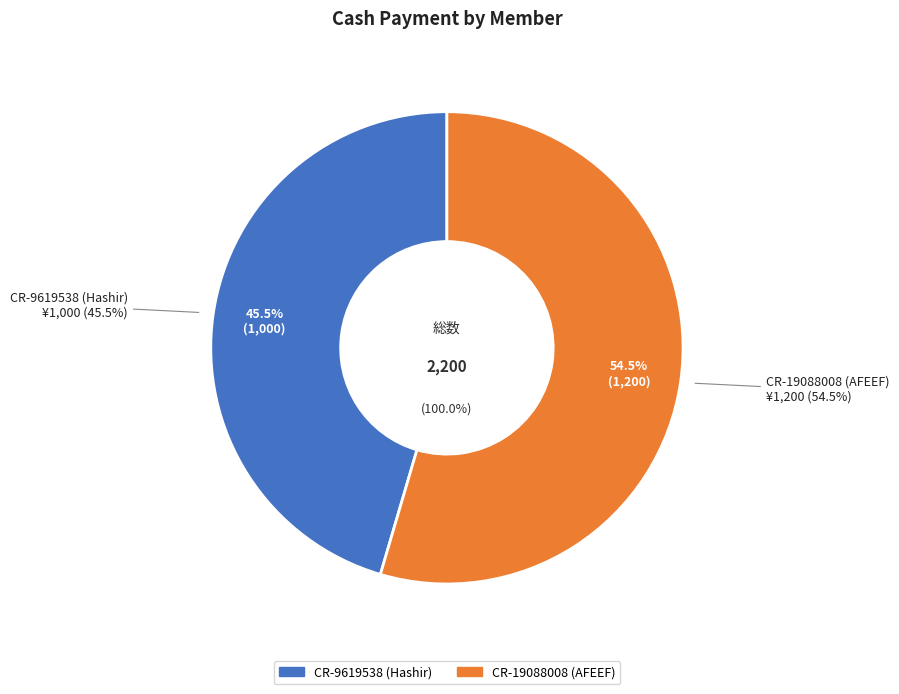

Is there any slice that represents more than half of the pie?

Yes